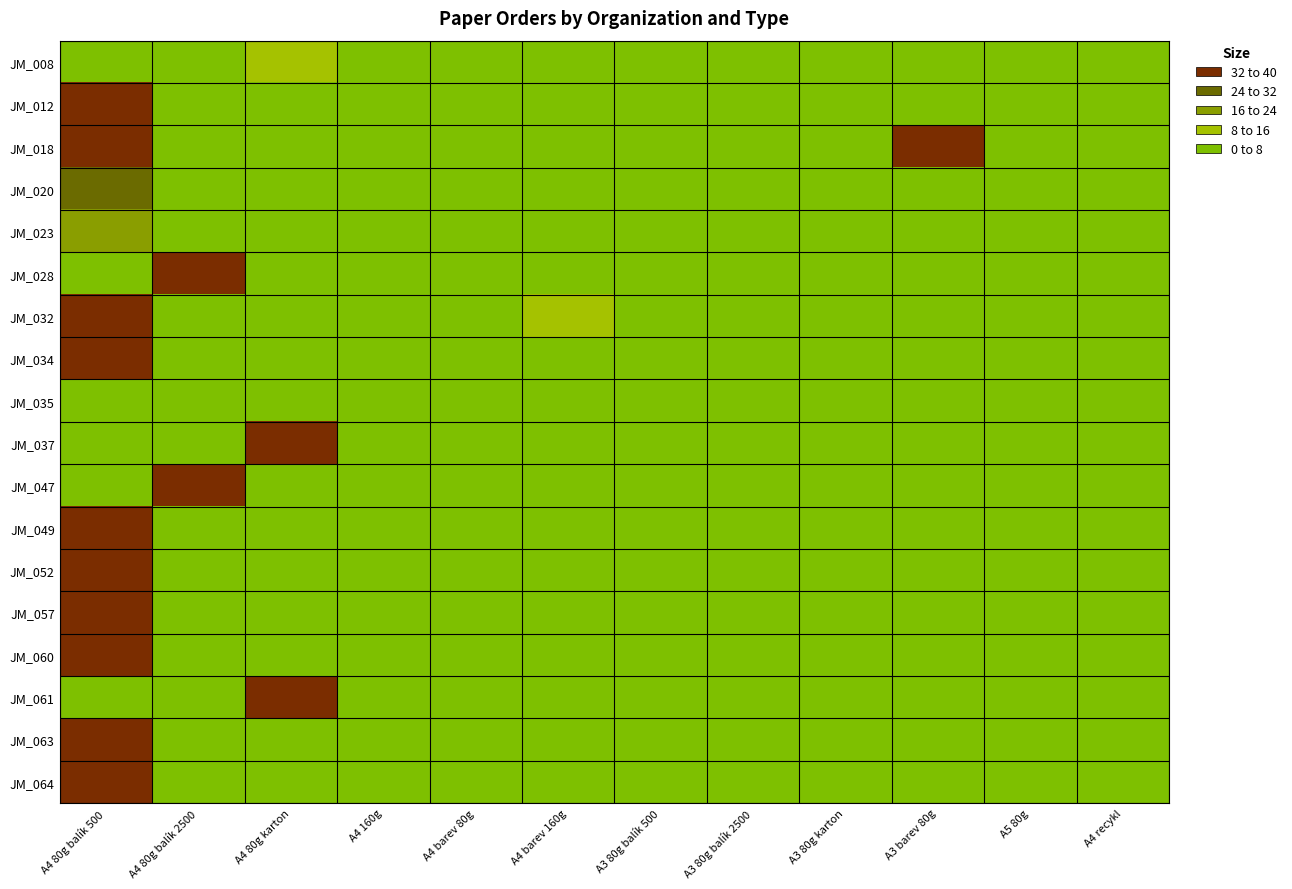

Which has a higher value, A4 barev 160g or A4 recykl?

A4 barev 160g